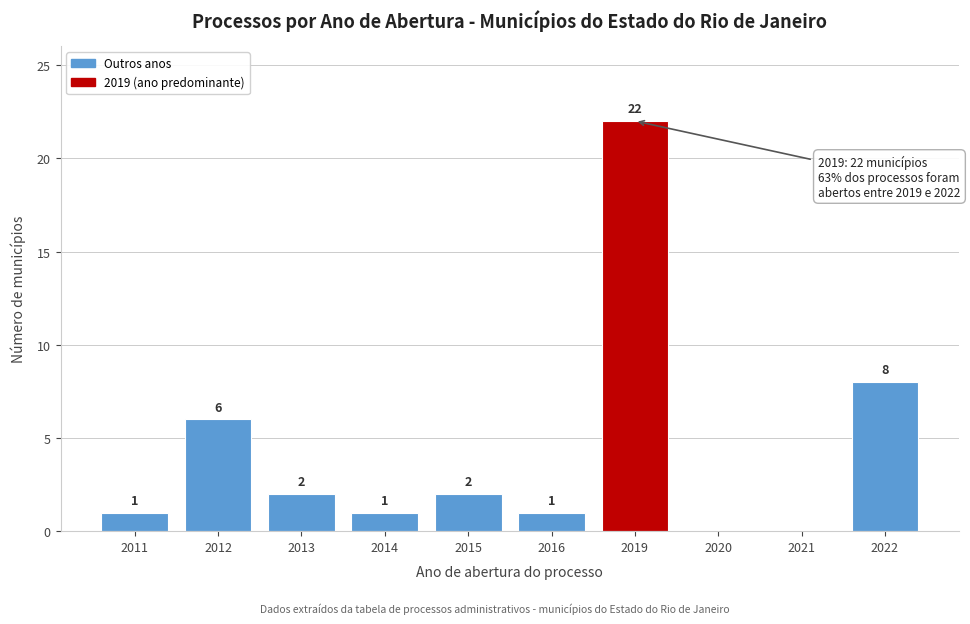

Reading right to left, what are all the values shown in this chart?

2022=8	2021=0	2020=0	2019=22	2016=1	2015=2	2014=1	2013=2	2012=6	2011=1